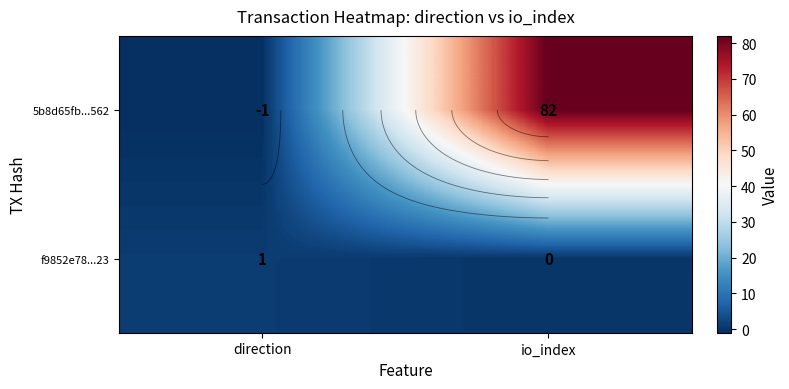

What is the sum of all 5b8d65fb...562 values?

81